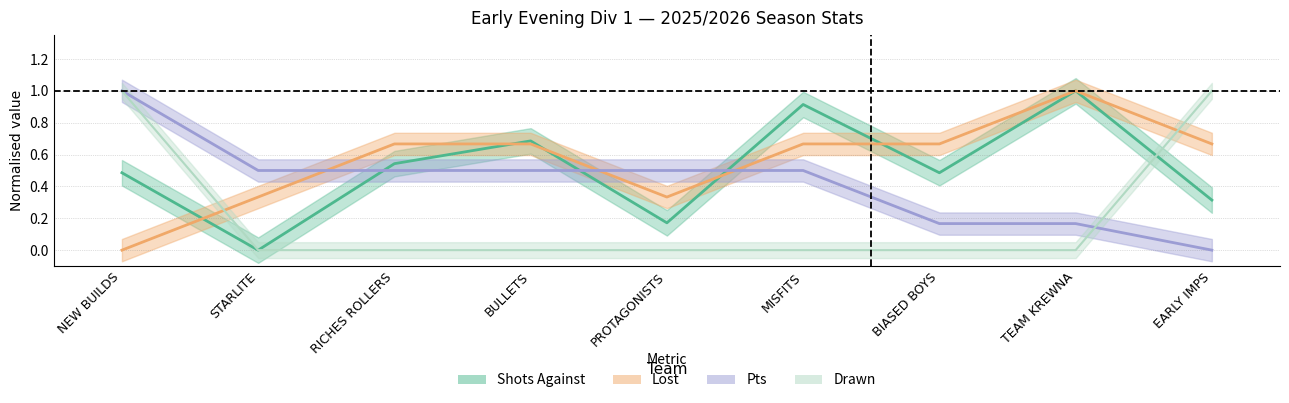

Where is Drawn nearest to the value 0?

STARLITE